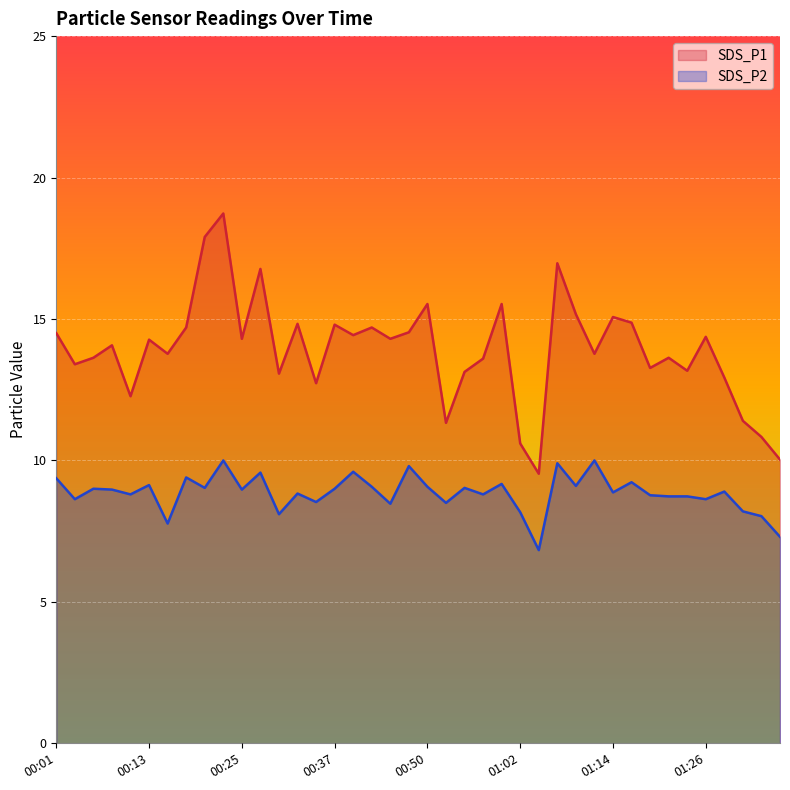

What is the minimum value for SDS_P2?

6.8